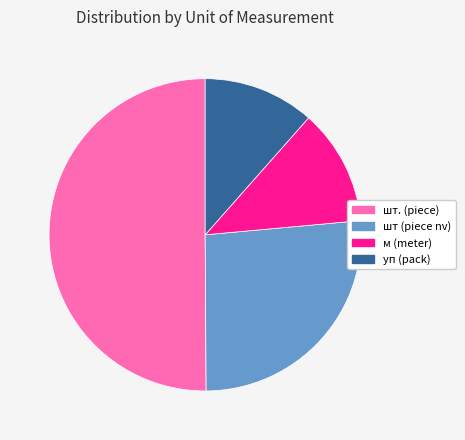

Count the number of slices in the pie.

4